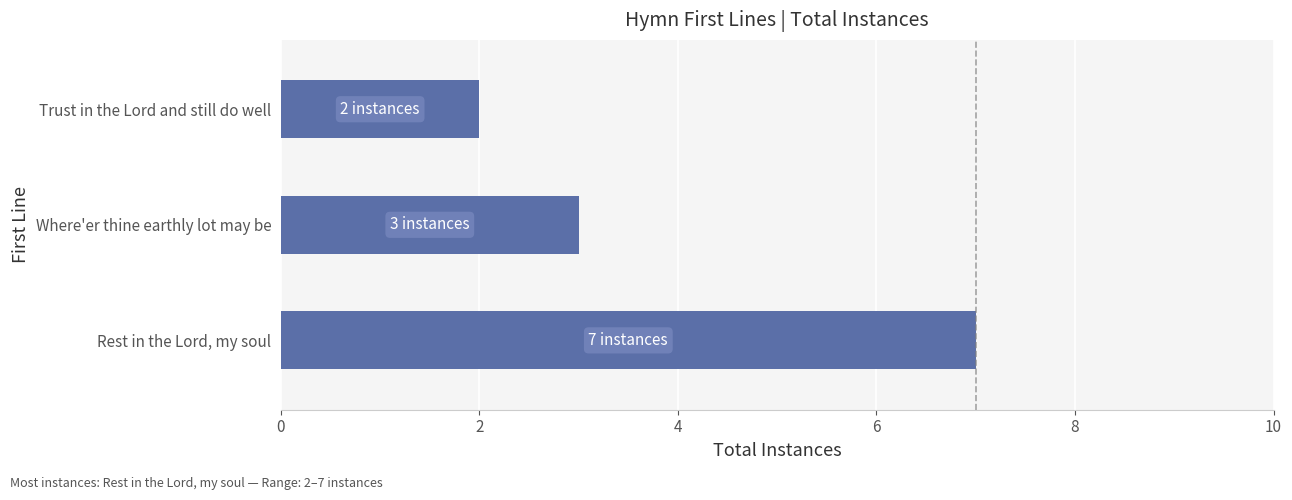

What is the greatest value displayed?

7